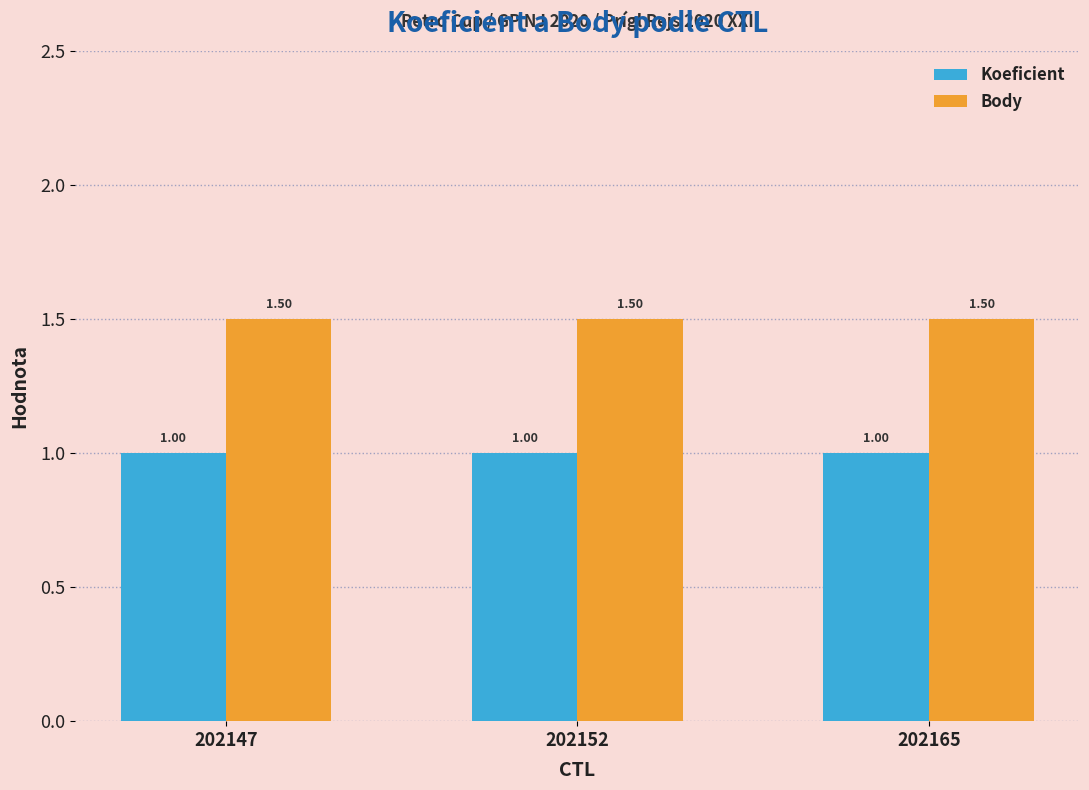

What is the highest value of the Body series?

1.5